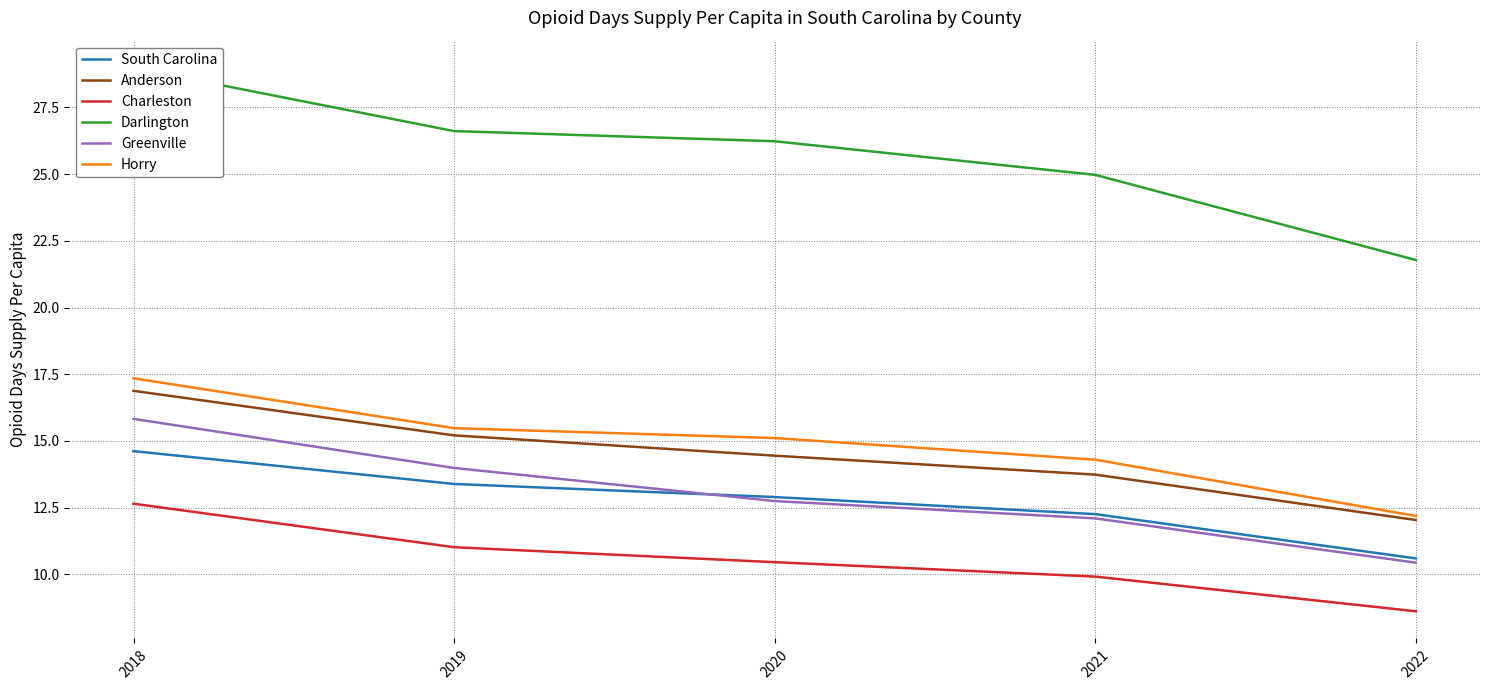

Reading right to left, what are all the values shown in this chart?

South Carolina: 10.6	12.3	12.9	13.4	14.6
Anderson: 12.0	13.7	14.4	15.2	16.9
Charleston: 8.6	9.9	10.5	11.0	12.7
Darlington: 21.8	25.0	26.2	26.6	29.0
Greenville: 10.4	12.1	12.8	14.0	15.8
Horry: 12.2	14.3	15.1	15.5	17.4